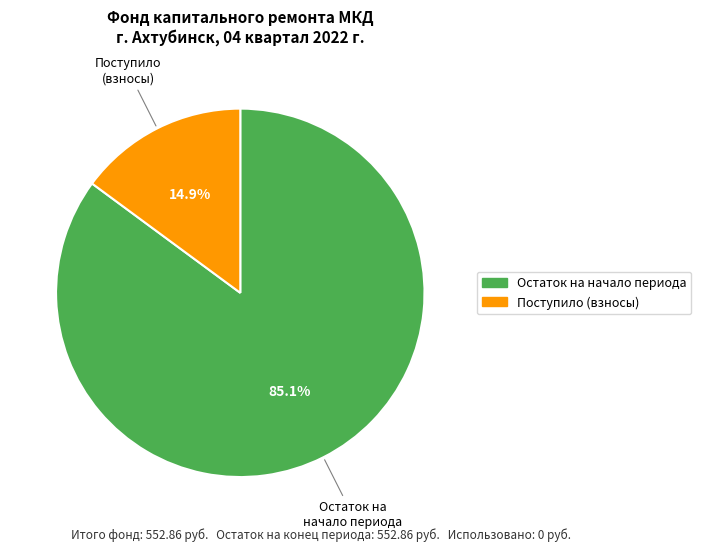

Is there any slice that represents more than half of the pie?

Yes